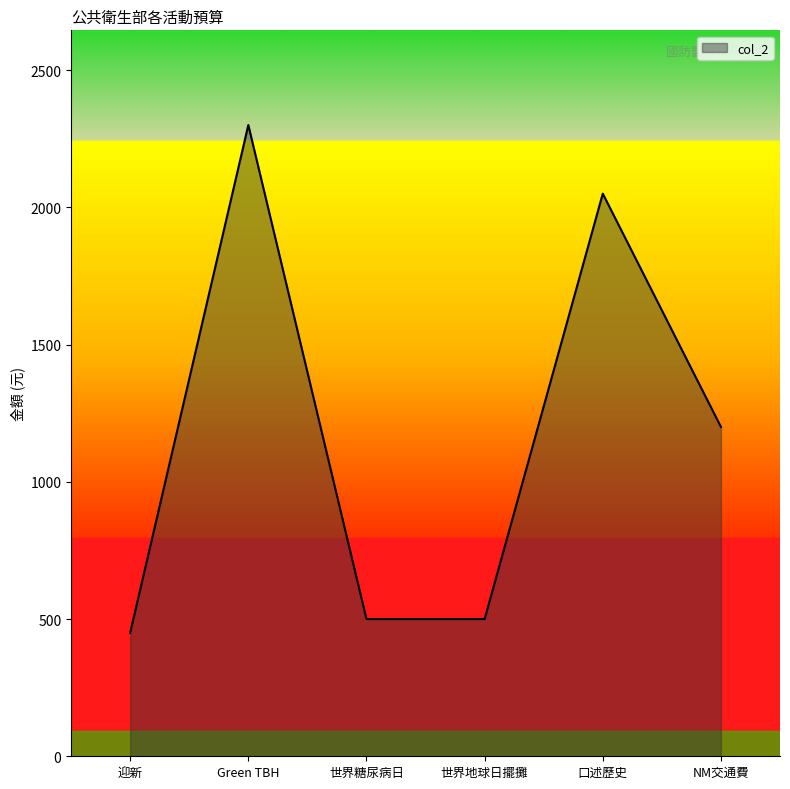

Where is the first local maximum?

Green TBH